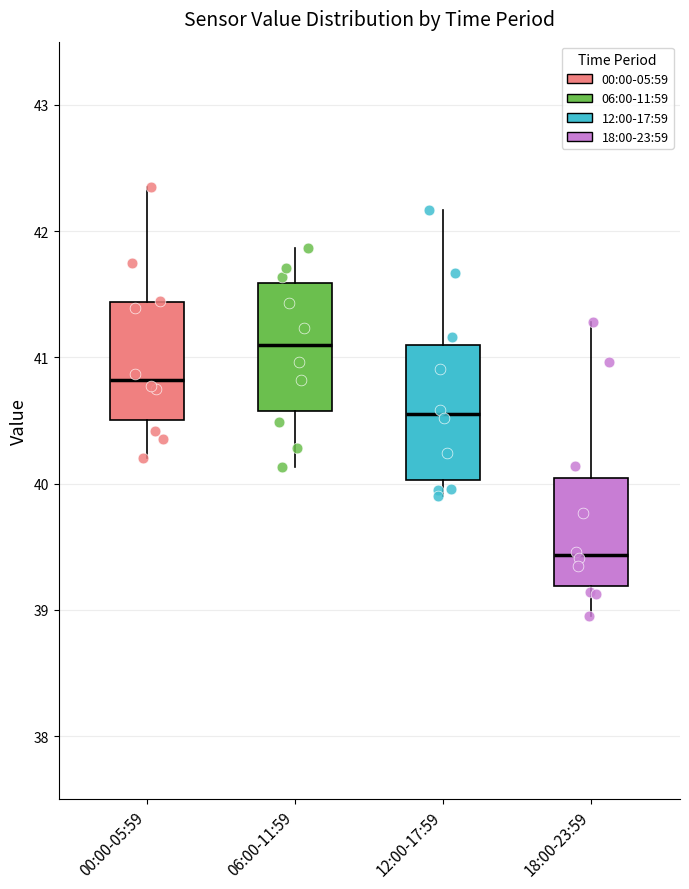

Where does the upper whisker of the box for 06:00-11:59 end on the y-axis? The values are not printed on the chart, so give them approximately, as read against the axis.

41.9